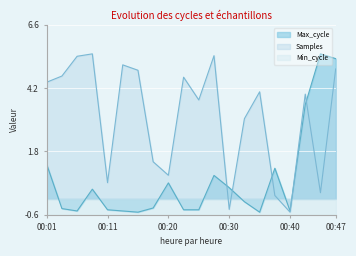

True or false: Samples has more than 1 interior local peaks.

True